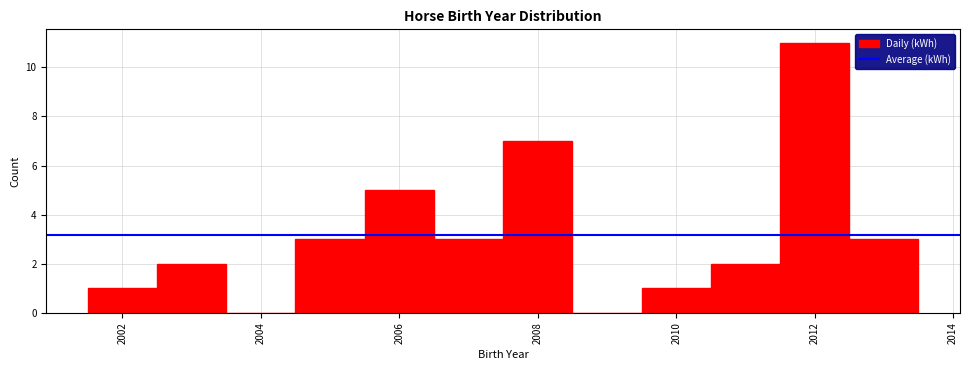

Reading left to right, list every bar in this chart as the range it spans on the x-axis followed by its height. Neither the bar edges nor the heights are printed on the chart, so give them approximately, as read against the axes.

2001.5 to 2002.5: 1
2002.5 to 2003.5: 2
2003.5 to 2004.5: 0
2004.5 to 2005.5: 3
2005.5 to 2006.5: 5
2006.5 to 2007.5: 3
2007.5 to 2008.5: 7
2008.5 to 2009.5: 0
2009.5 to 2010.5: 1
2010.5 to 2011.5: 2
2011.5 to 2012.5: 11
2012.5 to 2013.5: 3